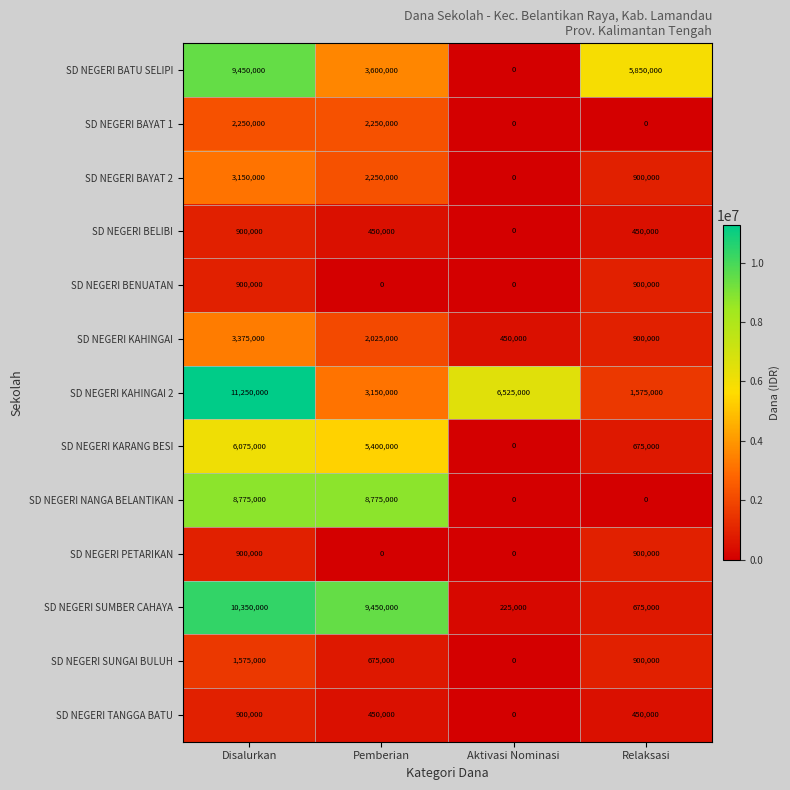

Which series has the largest total across all categories?

SD NEGERI KAHINGAI 2